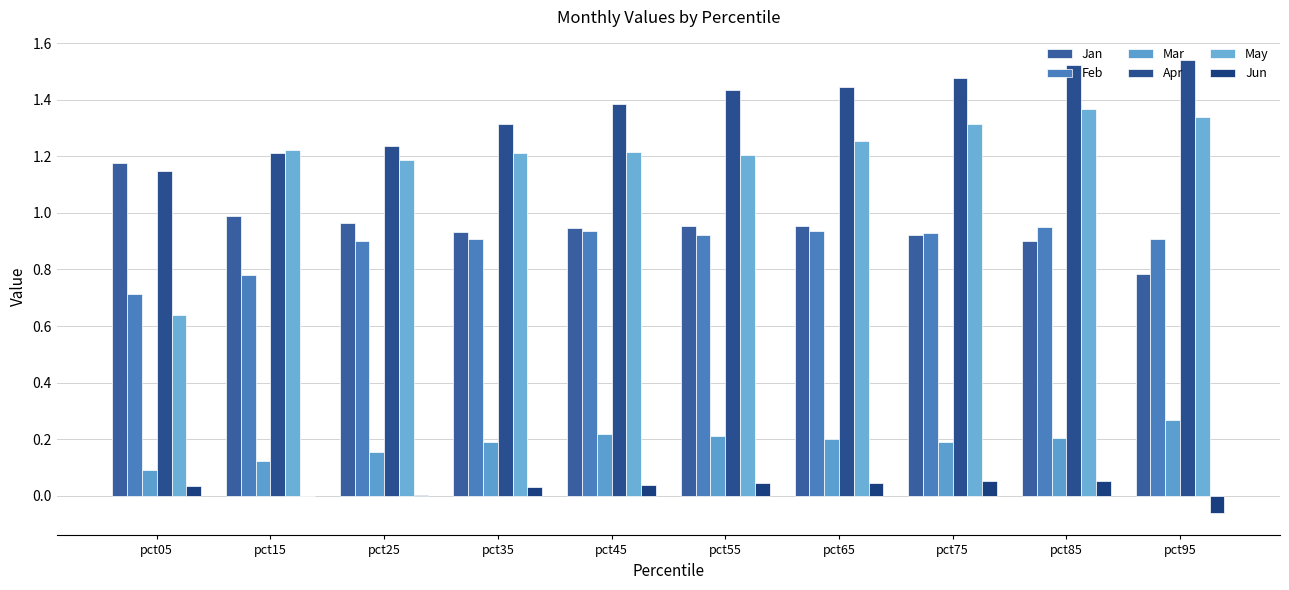

What is the spread (max minus min) of values at pct05?

1.1